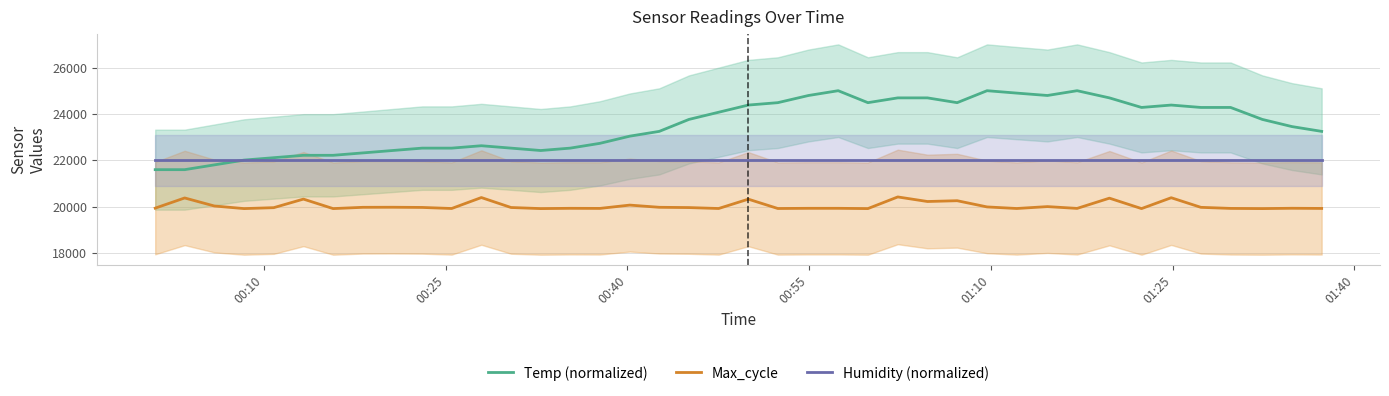

What is the highest value of the Temp (normalized) series?

25000.0